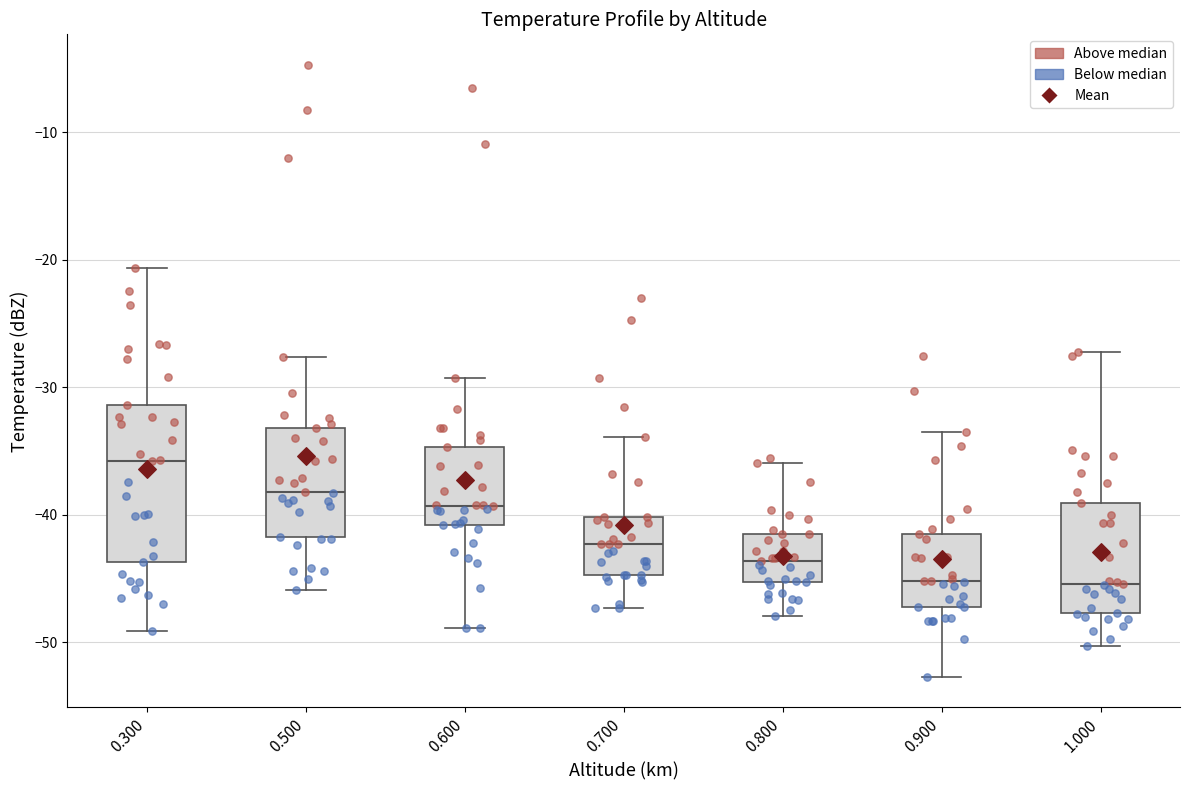

Where does the upper whisker of the box at x = 1.000 end on the y-axis? The values are not printed on the chart, so give them approximately, as read against the axis.

-27